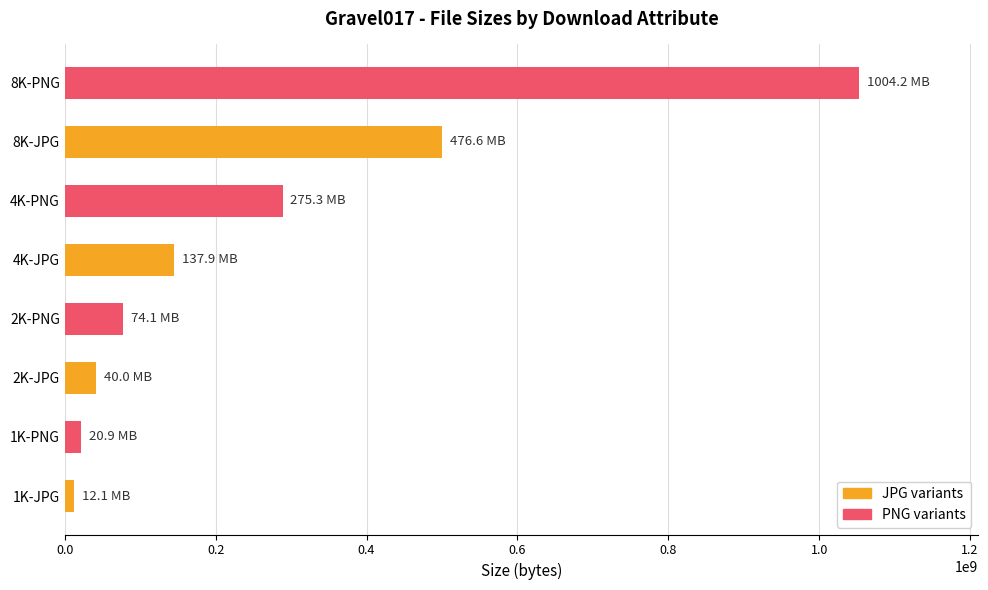

What is the difference between the maximum and minimum values?

1040223490